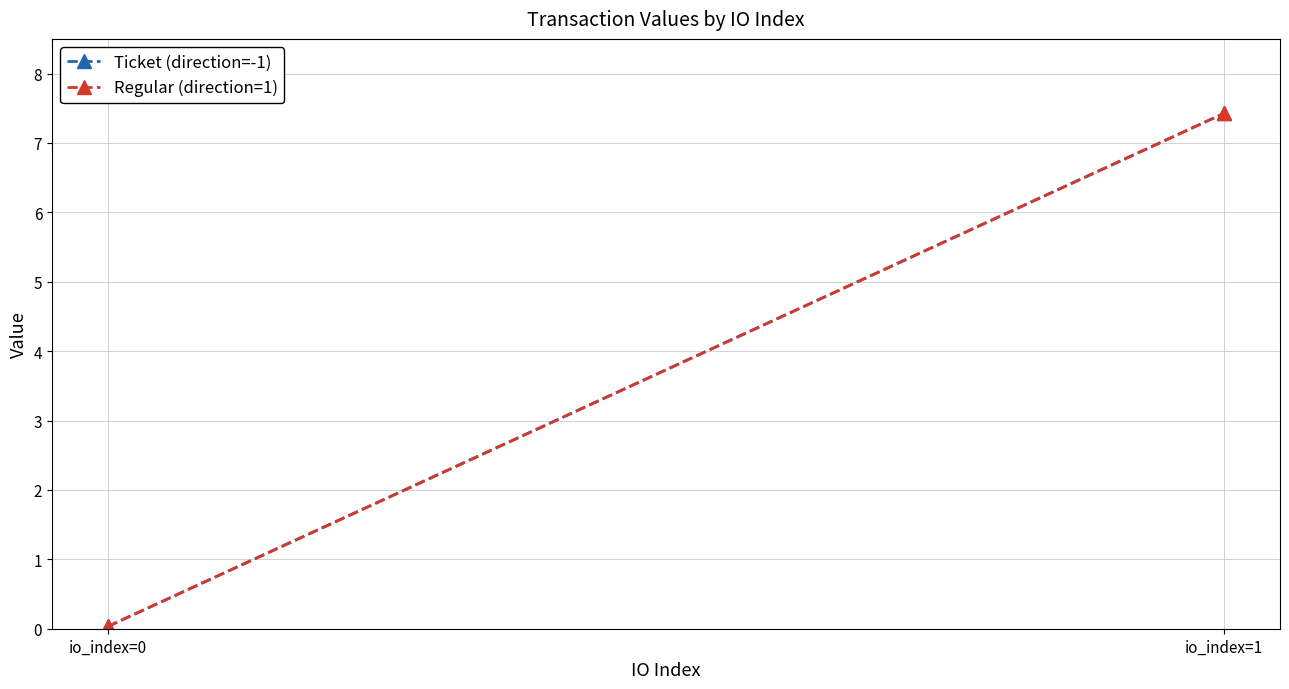

Which series has the largest range (max minus min)?

Ticket (direction=-1)